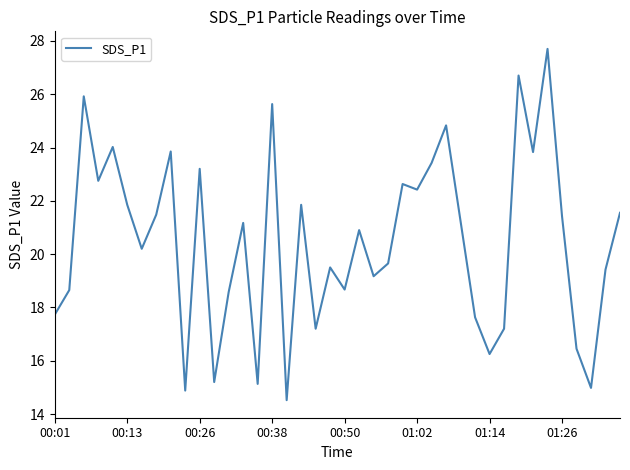

What is the difference between the maximum and minimum values?

13.2